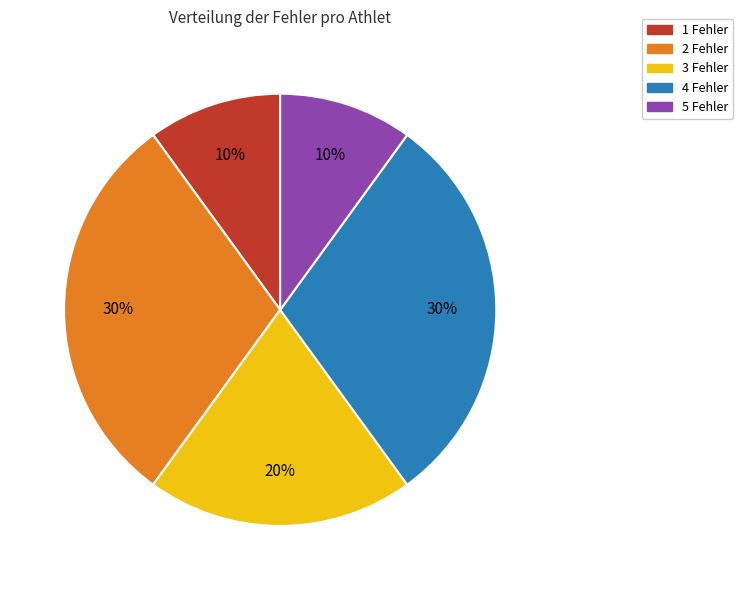

To the nearest percent, what is the difference between the largest and smallest slice percentages?

20%